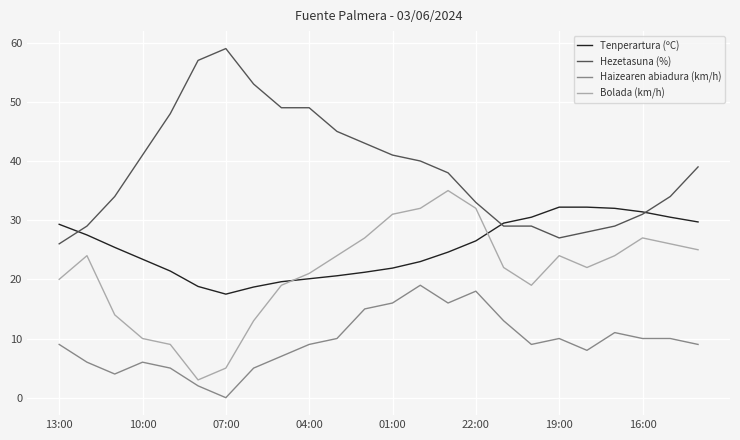

Which series has the largest total across all categories?

Hezetasuna (%)